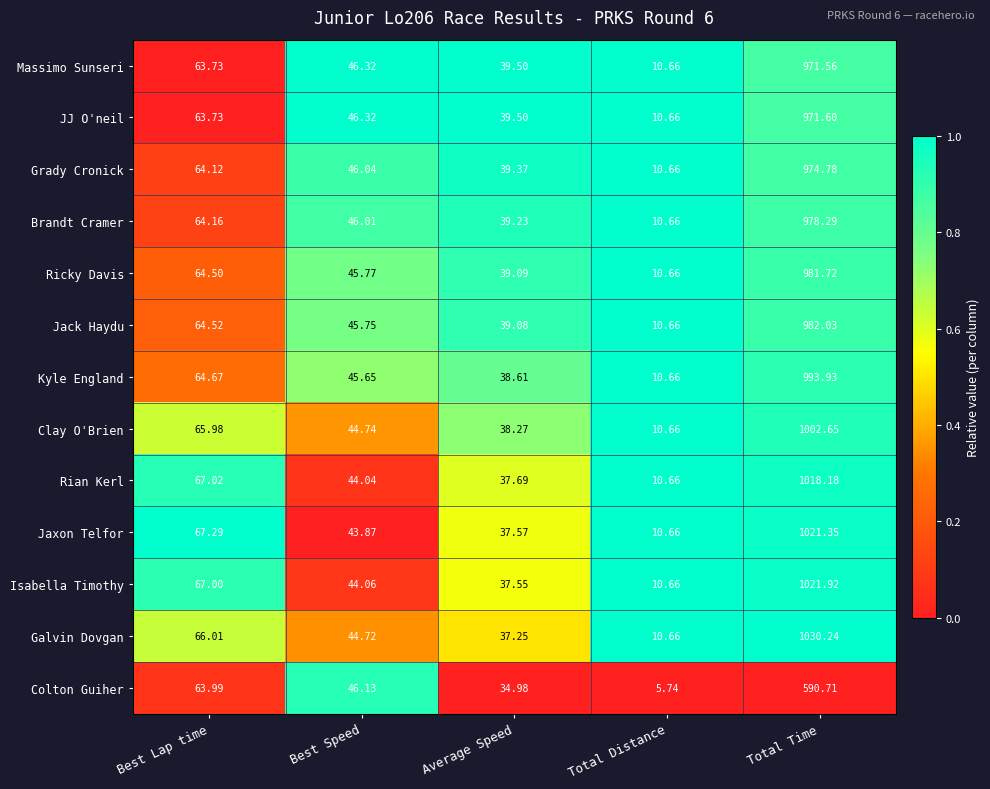

List the series in order of their peak value, highest first.

Galvin Dovgan, Isabella Timothy, Jaxon Telfor, Rian Kerl, Clay O'Brien, Kyle England, Jack Haydu, Ricky Davis, Brandt Cramer, Grady Cronick, JJ O'neil, Massimo Sunseri, Colton Guiher